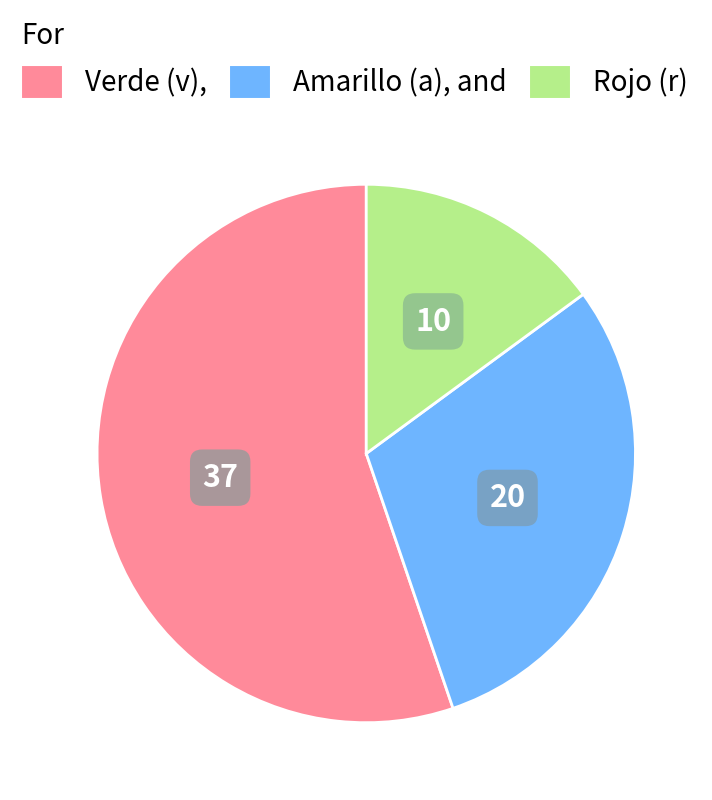

How many segments does this pie chart have?

3